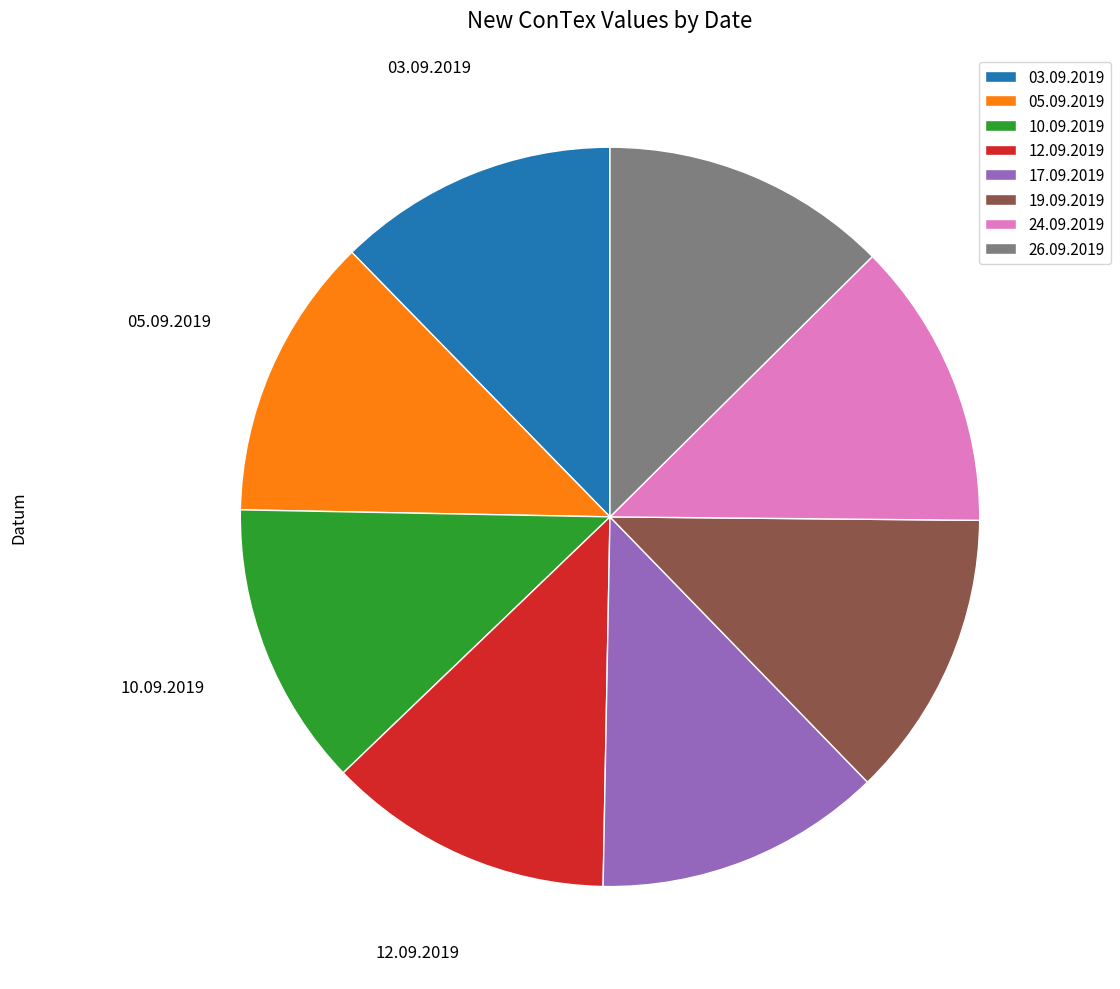

True or false: 03.09.2019 accounts for 12% of the total.

True